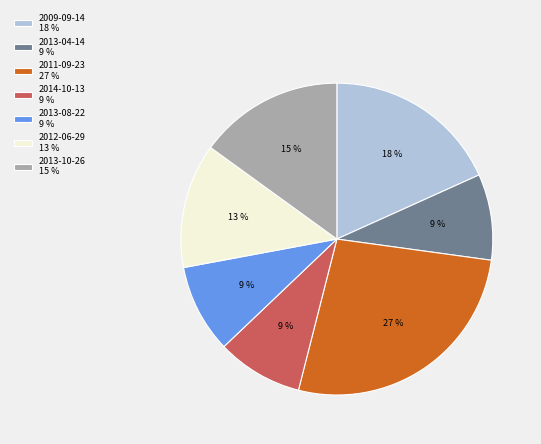

The 2014-10-13 9 % slice represents 21% of the pie. True or false?

False